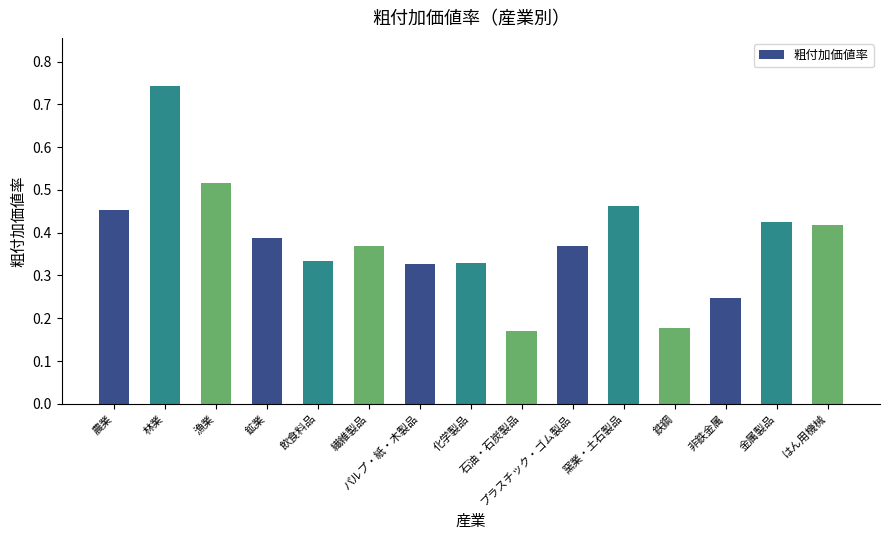

How many values are between 0 and 1?

15